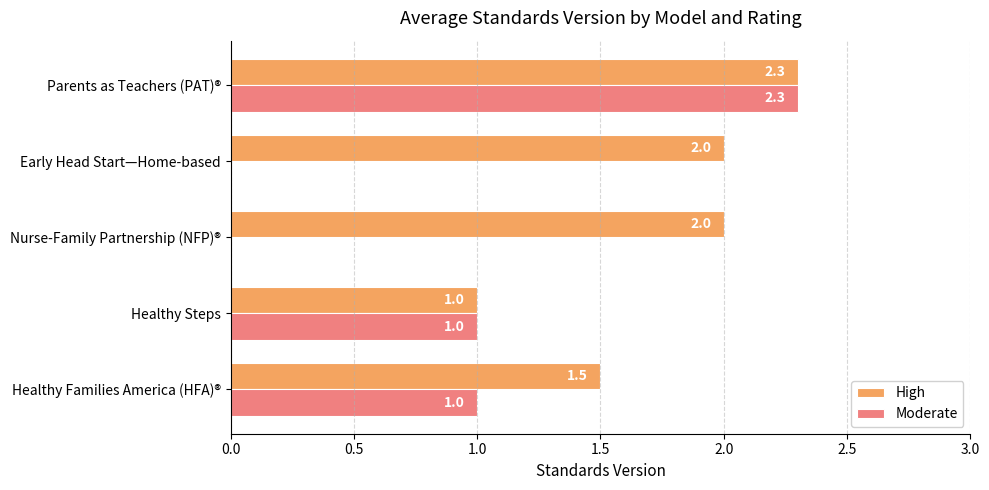

What is the sum of all High values?

8.8